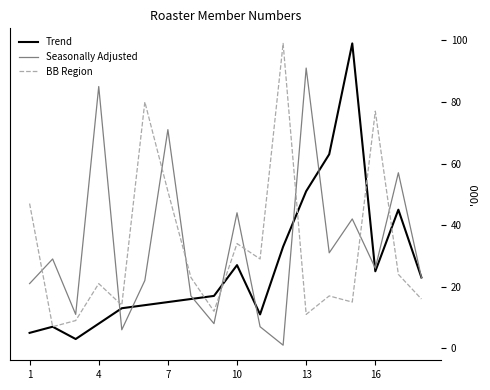

What is the highest value of the Seasonally Adjusted series?

91